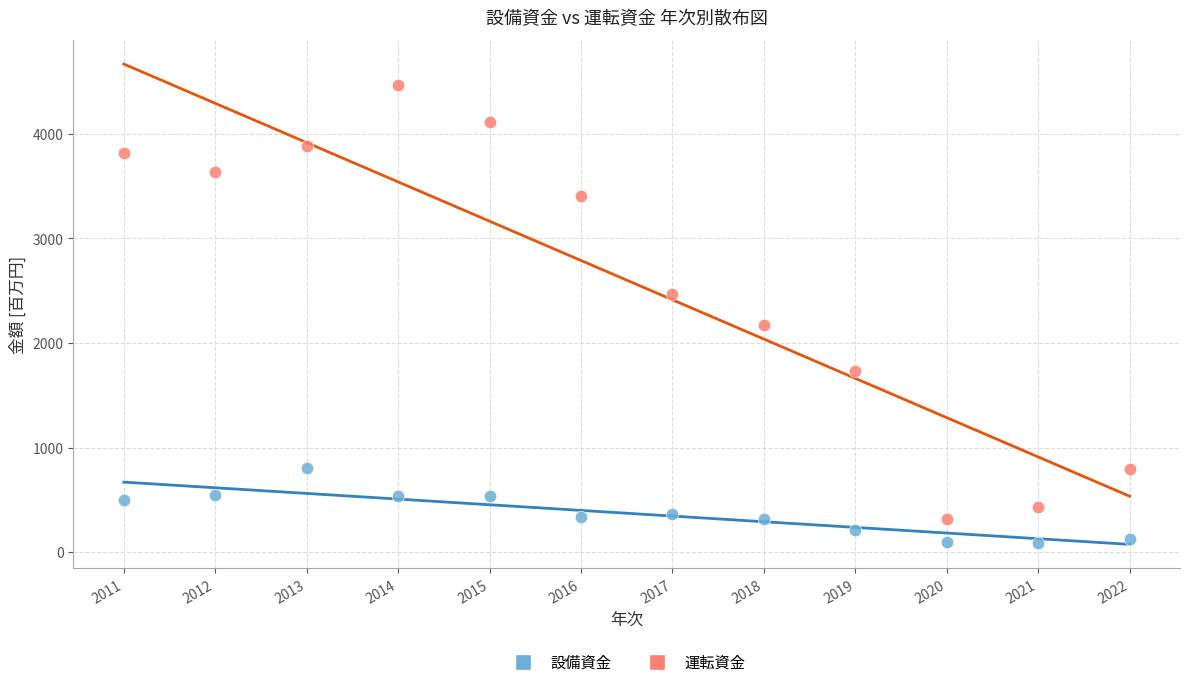

Across all series, what Y value is closest to 2273?

2174